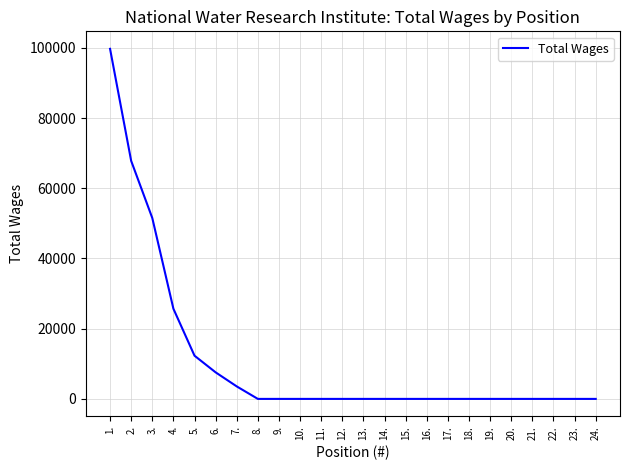

What is the greatest value displayed?

99726